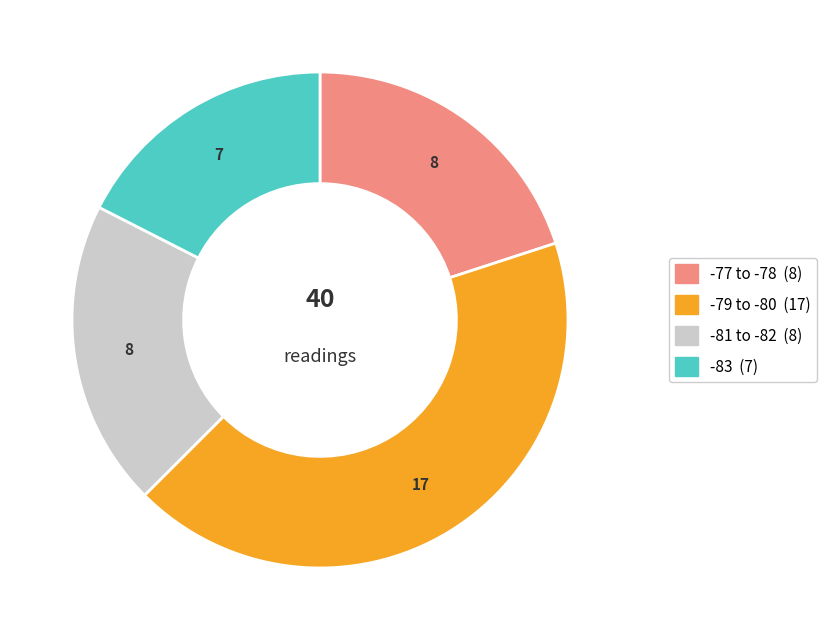

Is there any slice that represents more than half of the pie?

No